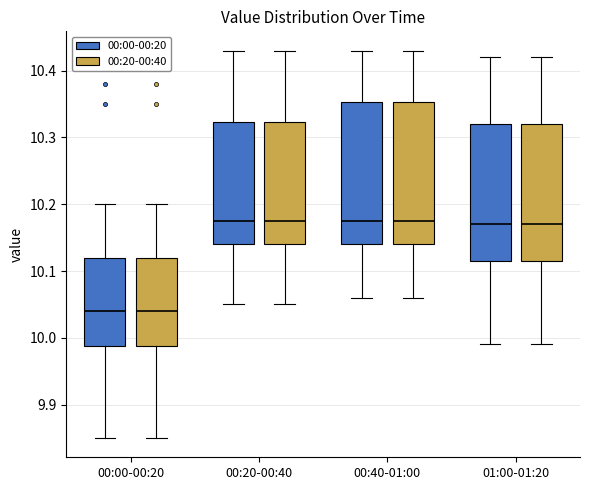

Reading left to right, transcribe this box plot: for each box, give where its median line is, the range the box spans, and where its two whiskers end, as read against the y-axis. The values are not printed on the chart, so give them approximately, as read against the axis.

00:00-00:20 (00:00-00:20): median 10.04, box 9.99 to 10.12, whiskers 9.85 to 10.20
00:00-00:20 (00:20-00:40): median 10.04, box 9.99 to 10.12, whiskers 9.85 to 10.20
00:20-00:40 (00:00-00:20): median 10.18, box 10.14 to 10.32, whiskers 10.05 to 10.43
00:20-00:40 (00:20-00:40): median 10.18, box 10.14 to 10.32, whiskers 10.05 to 10.43
00:40-01:00 (00:00-00:20): median 10.18, box 10.14 to 10.35, whiskers 10.06 to 10.43
00:40-01:00 (00:20-00:40): median 10.18, box 10.14 to 10.35, whiskers 10.06 to 10.43
01:00-01:20 (00:00-00:20): median 10.17, box 10.12 to 10.32, whiskers 9.99 to 10.42
01:00-01:20 (00:20-00:40): median 10.17, box 10.12 to 10.32, whiskers 9.99 to 10.42